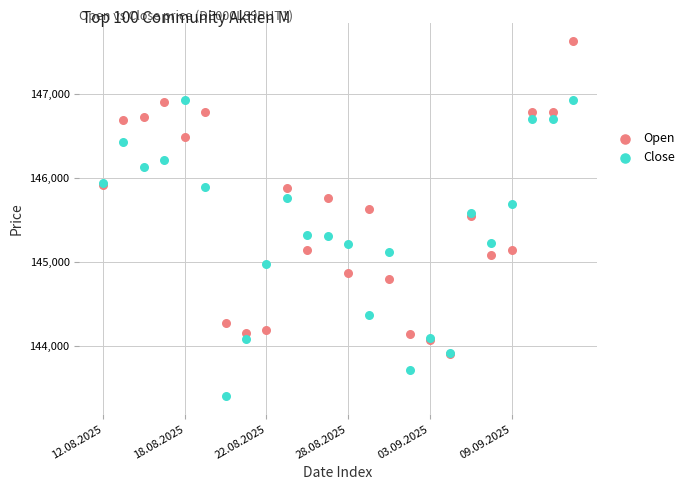

Which series reaches the minimum Y coordinate?

Close